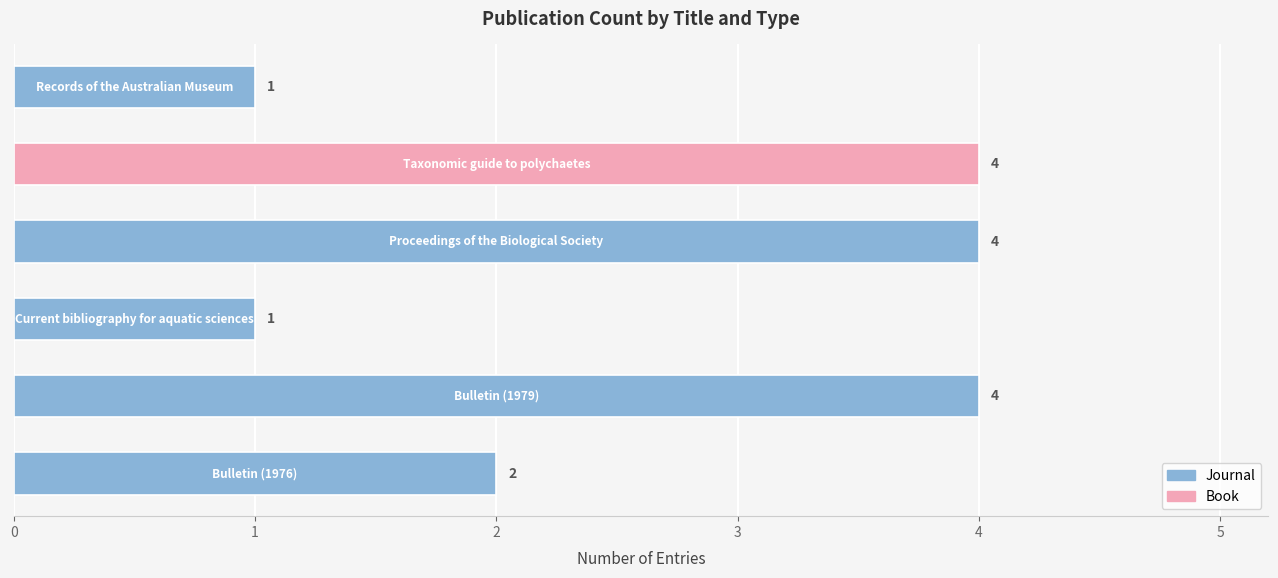

What is the difference between the second highest and second lowest values?

3